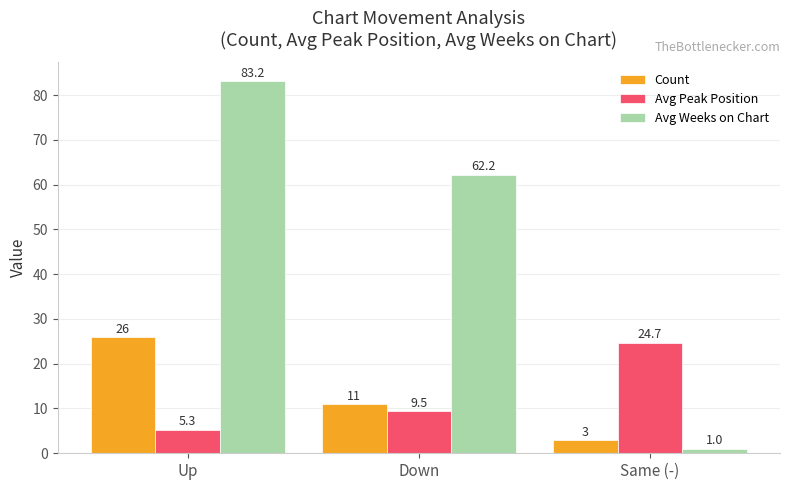

What is the sum of all Avg Weeks on Chart values?

146.3